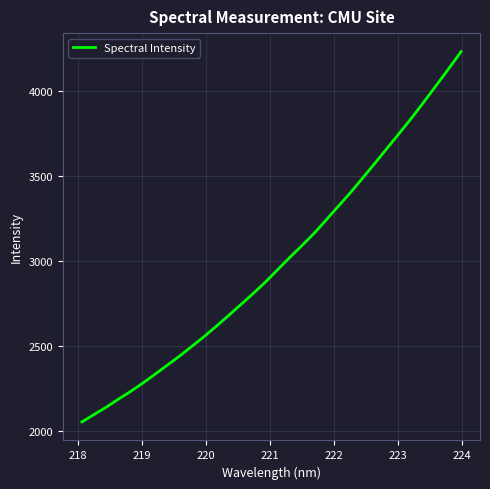

How many lines are shown in the chart?

1